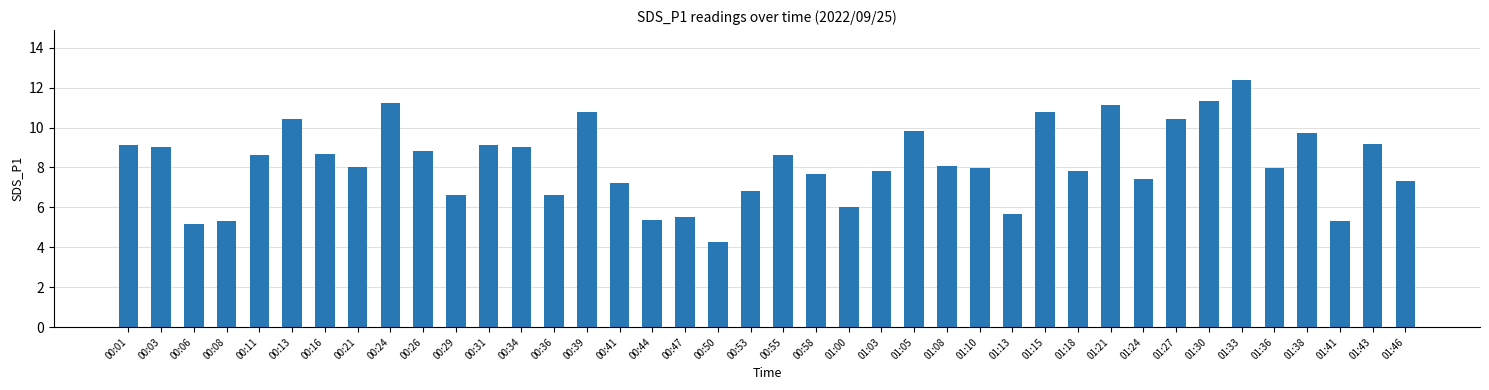

How many bars are there in total?

40